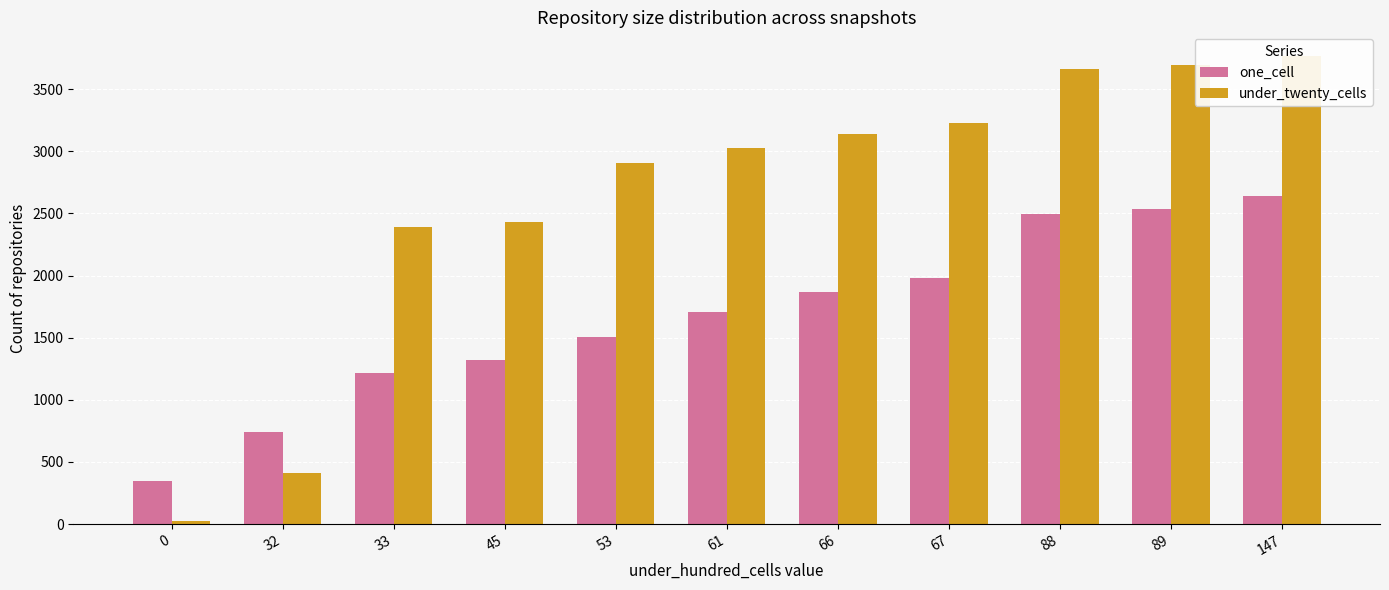

Reading right to left, list all the values displayed in this chart.

one_cell: 147=2642	89=2535	88=2493	67=1976	66=1865	61=1705	53=1508	45=1322	33=1214	32=742	0=349
under_twenty_cells: 147=3768	89=3690	88=3658	67=3230	66=3137	61=3028	53=2905	45=2429	33=2389	32=414	0=25